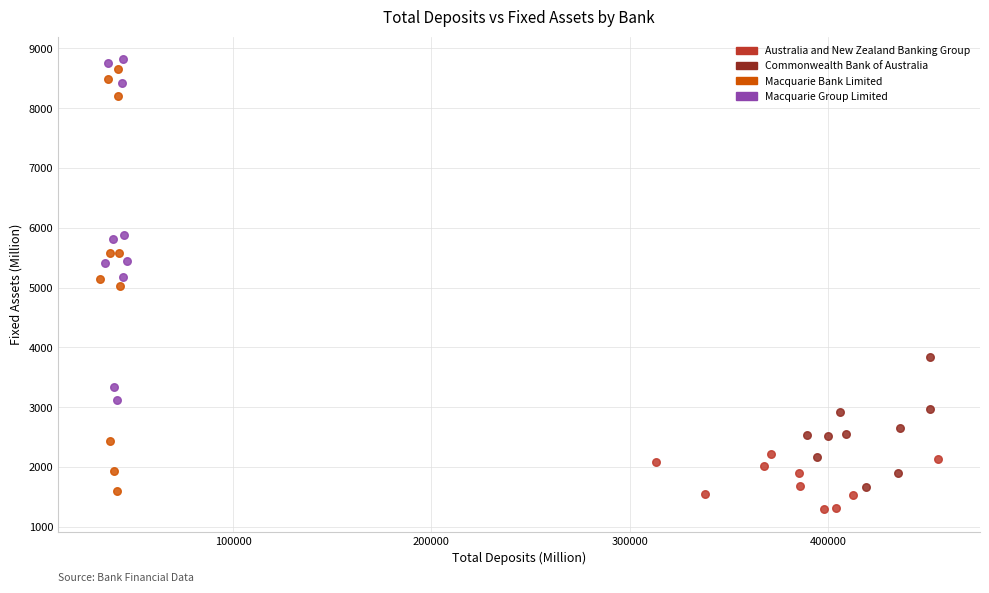

Which series reaches the minimum Y coordinate?

Australia and New Zealand Banking Group